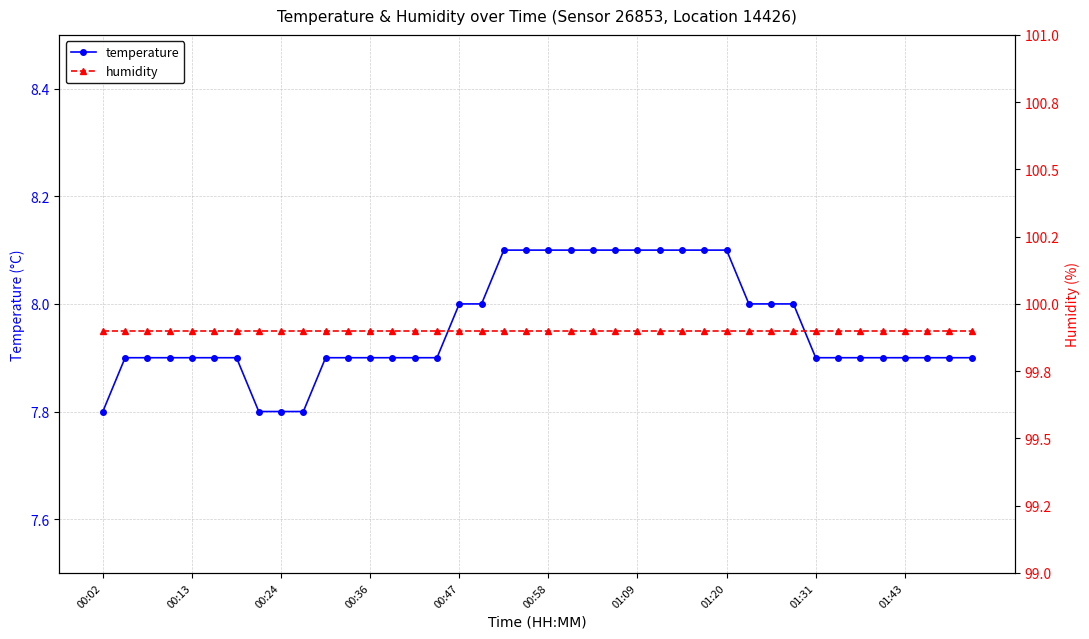

What are all the series names shown in the legend?

temperature, humidity